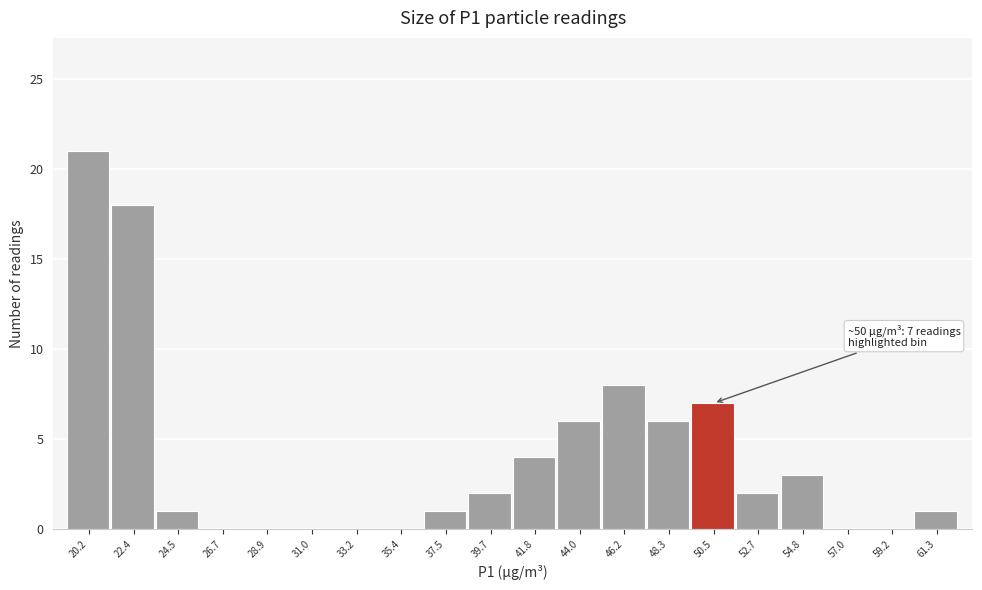

Which range on the x-axis has the tallest bar?

19.0 to 21.5